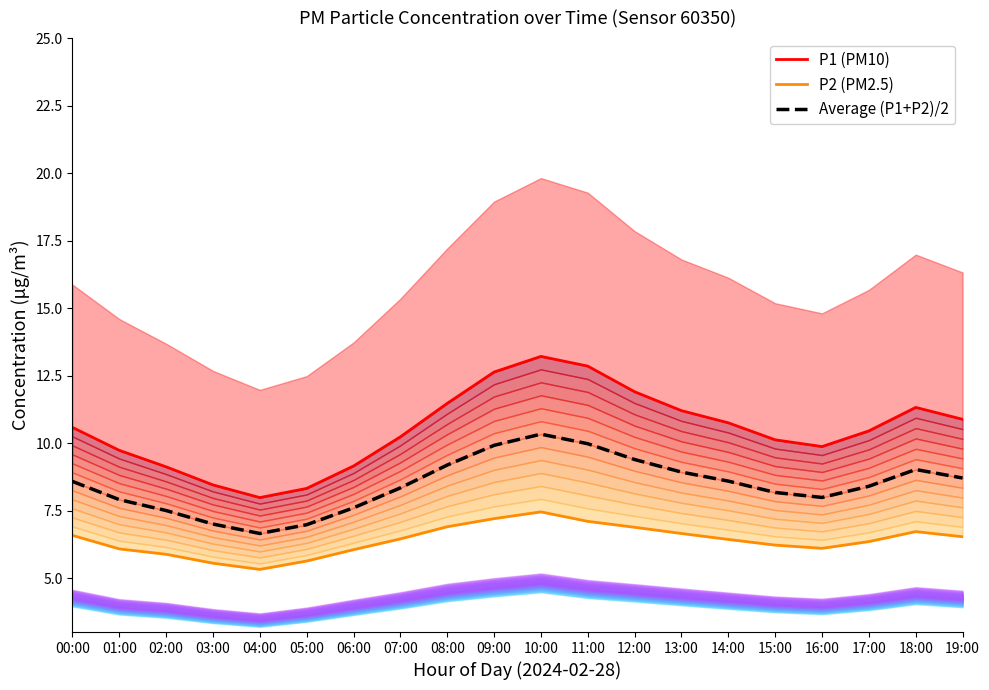

True or false: Average (P1+P2)/2 and P1 (PM10) cross at least once.

False